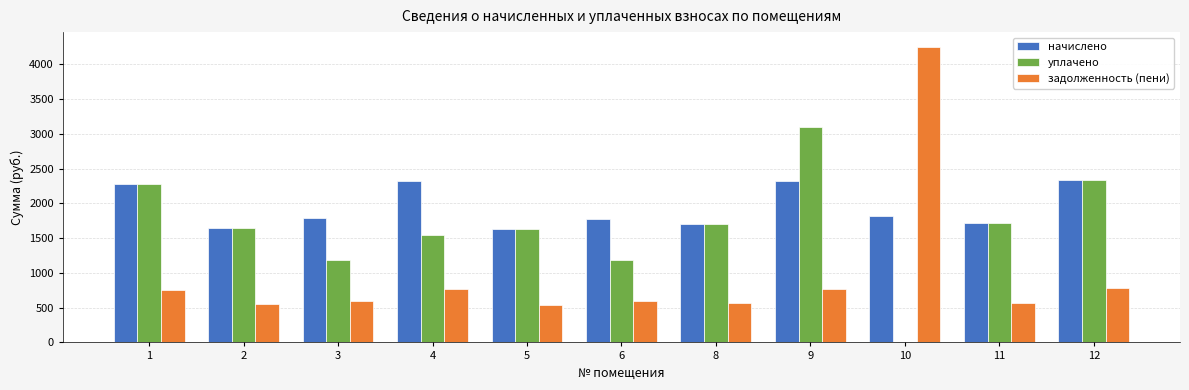

What is the maximum value for задолженность (пени)?

4251.3